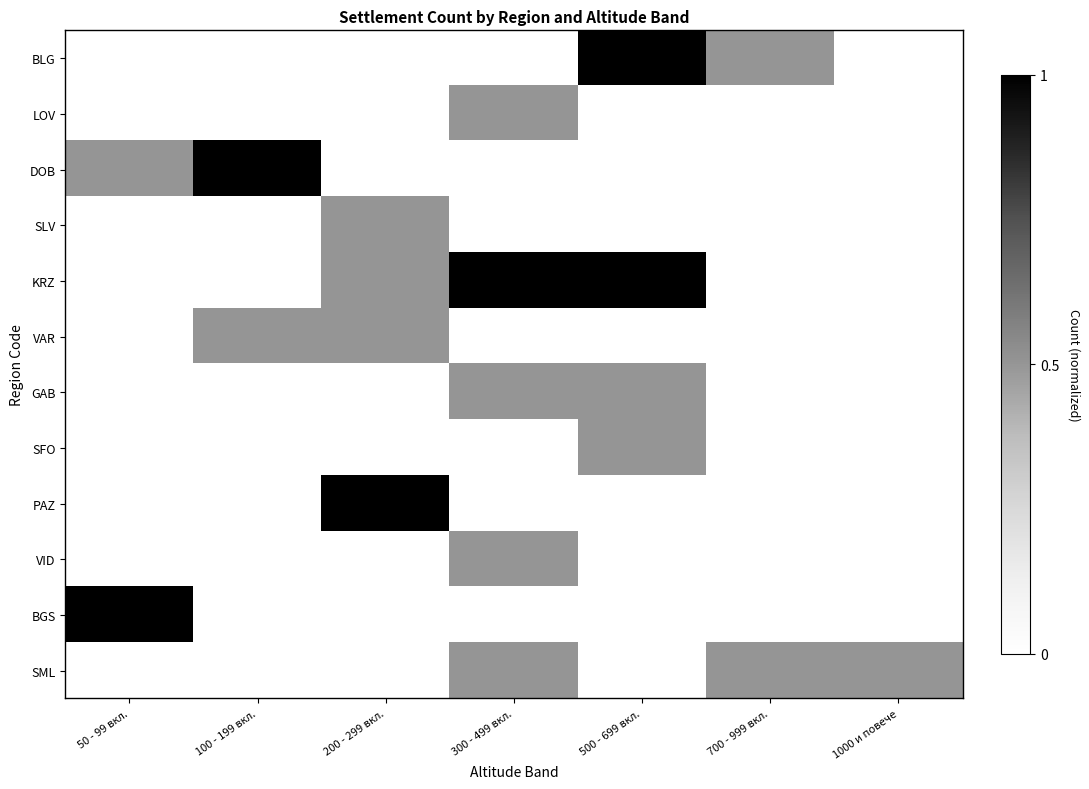

At which category does the chart reach its minimum across all series?

50 - 99 вкл.